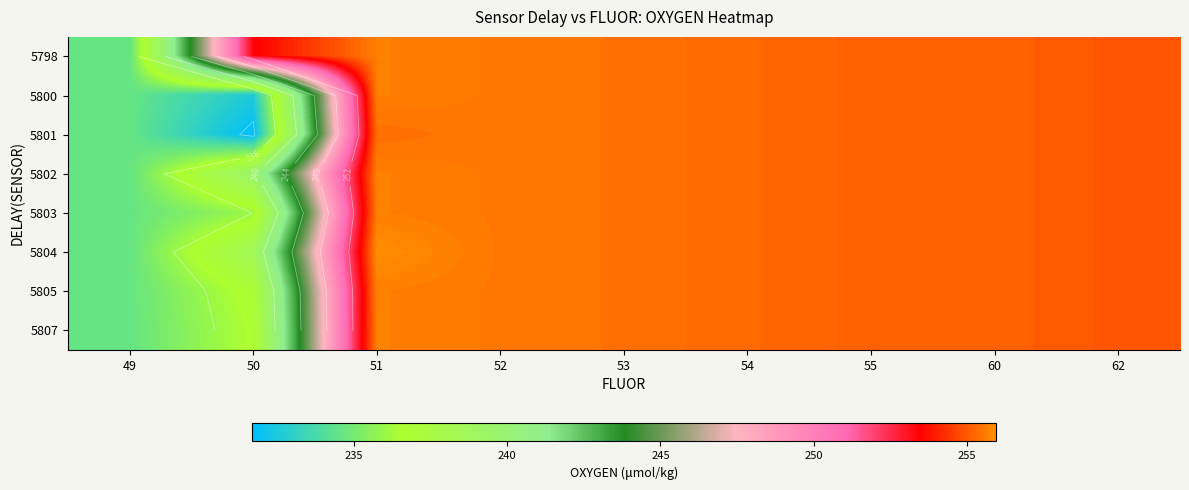

The 5798 series shows 447.2 at 51. True or false?

False